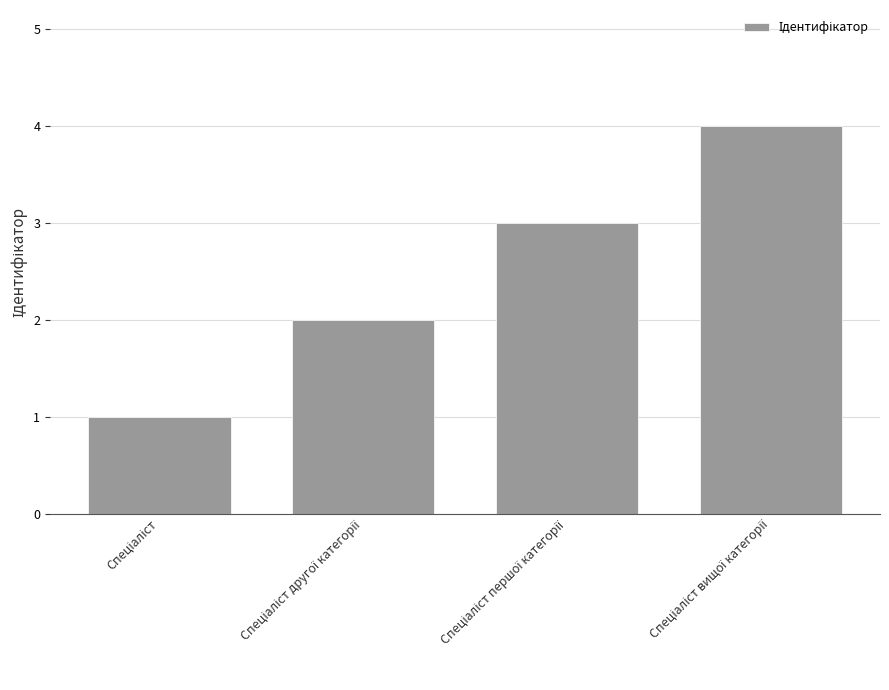

Are the bars horizontal?

No